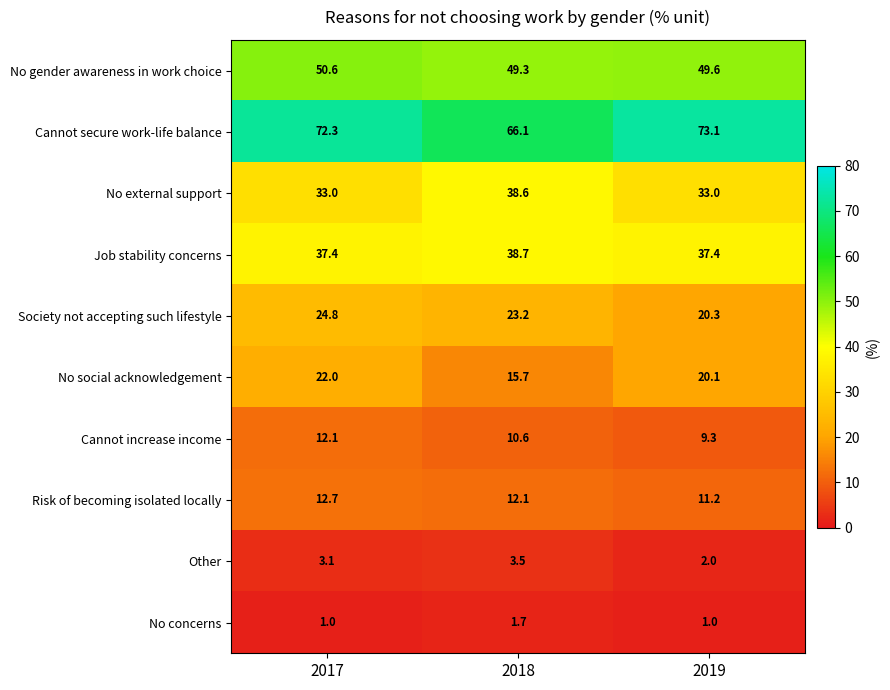

True or false: Cannot increase income has a value of 9.3 at 2019.

True